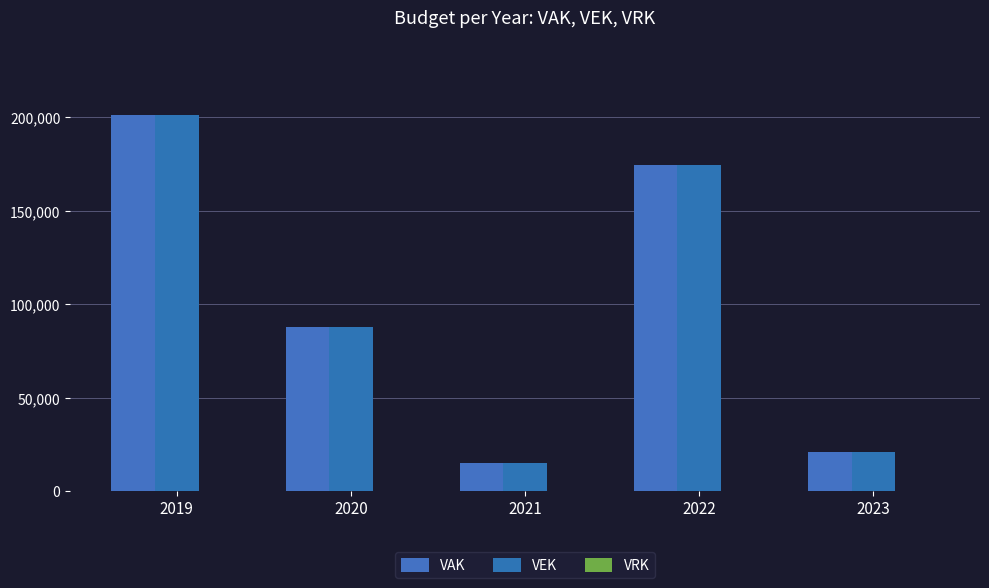

How many data points in VAK are less than 87979?

2